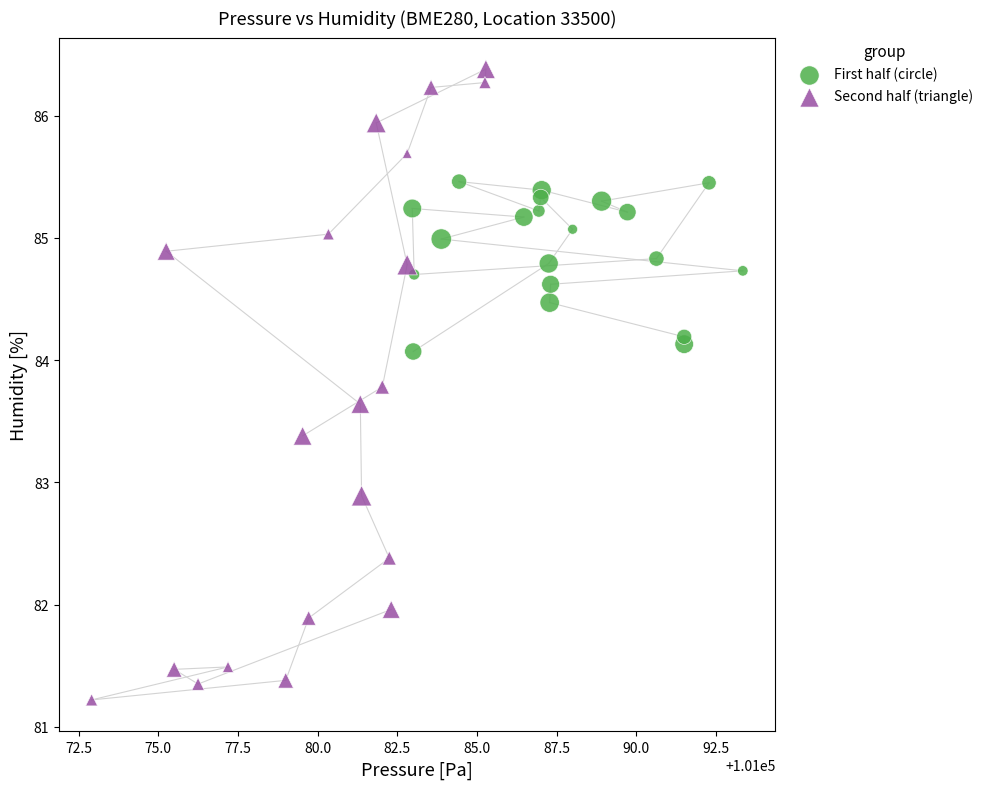

Which series contains the highest Y value?

Second half (triangle)